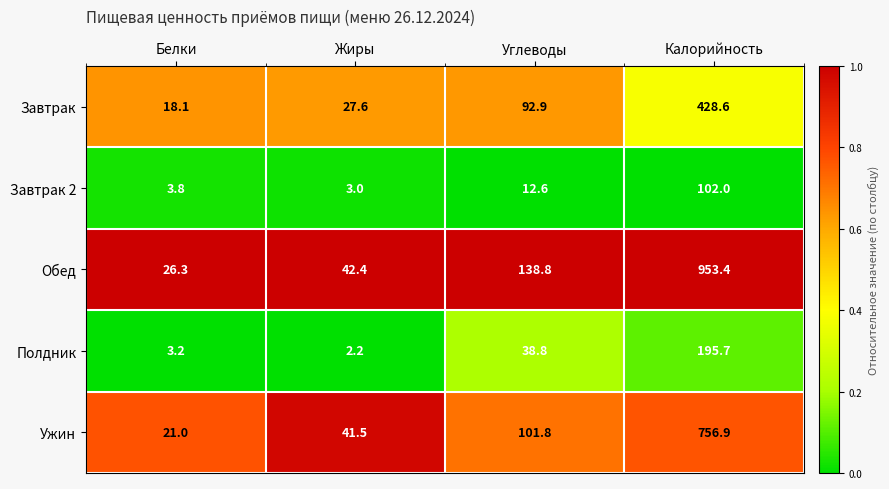

At Белки, list the series in order from smallest to largest.

Полдник, Завтрак 2, Завтрак, Ужин, Обед